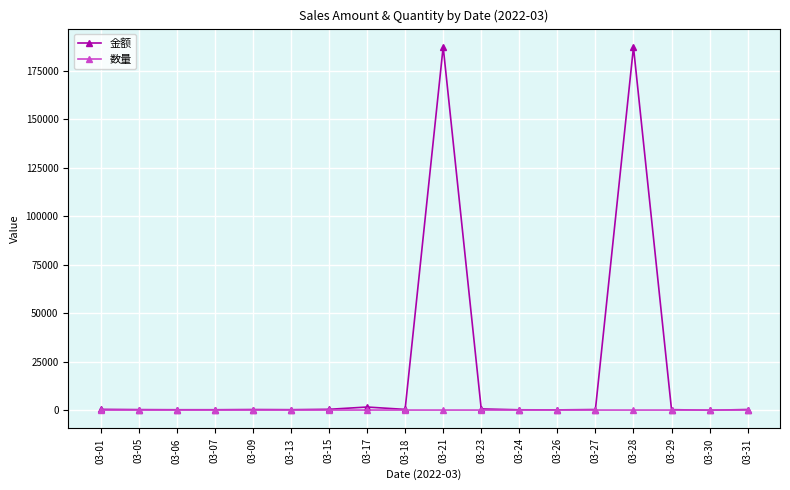

Which series has the largest range (max minus min)?

金额